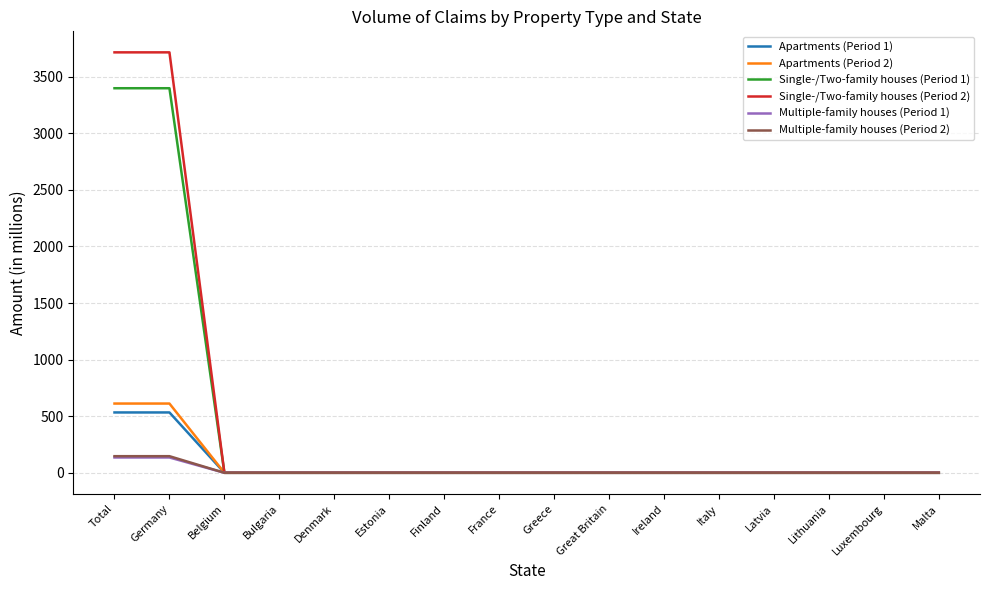

The Apartments (Period 2) series shows 0.0 at Latvia. True or false?

True